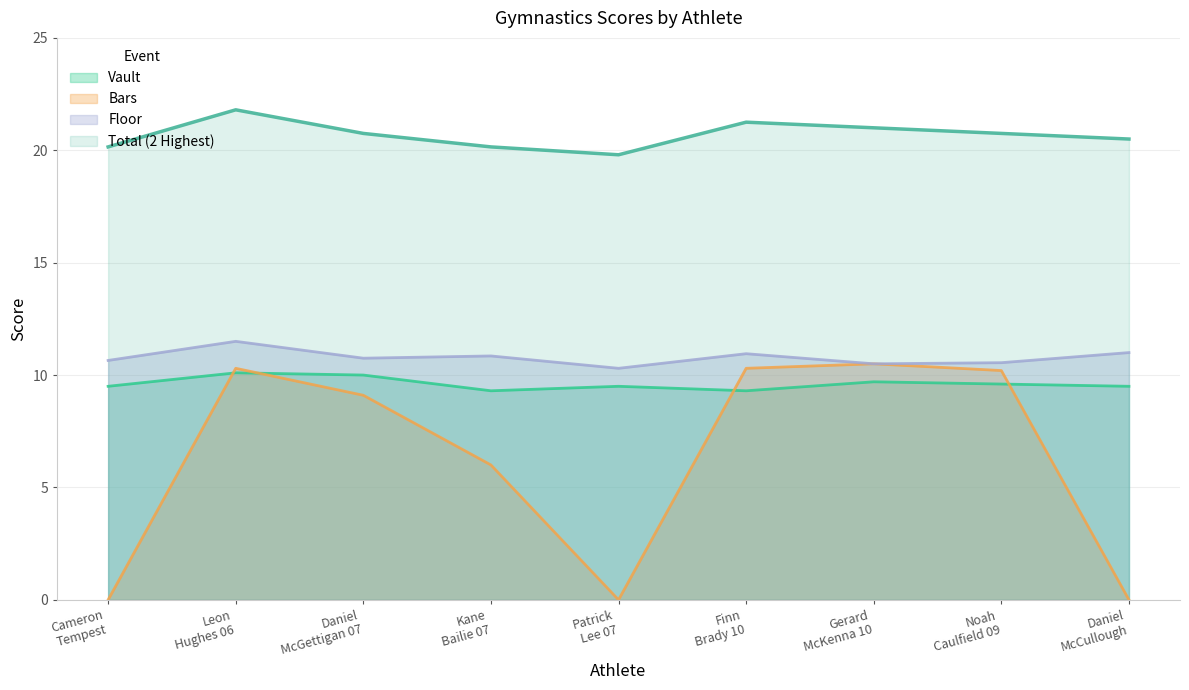

Where is Floor nearest to the value 10?

Patrick
Lee 07